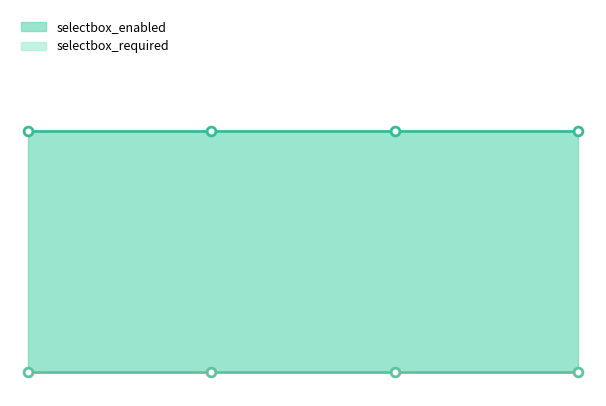

Which series has the largest total across all categories?

selectbox_enabled